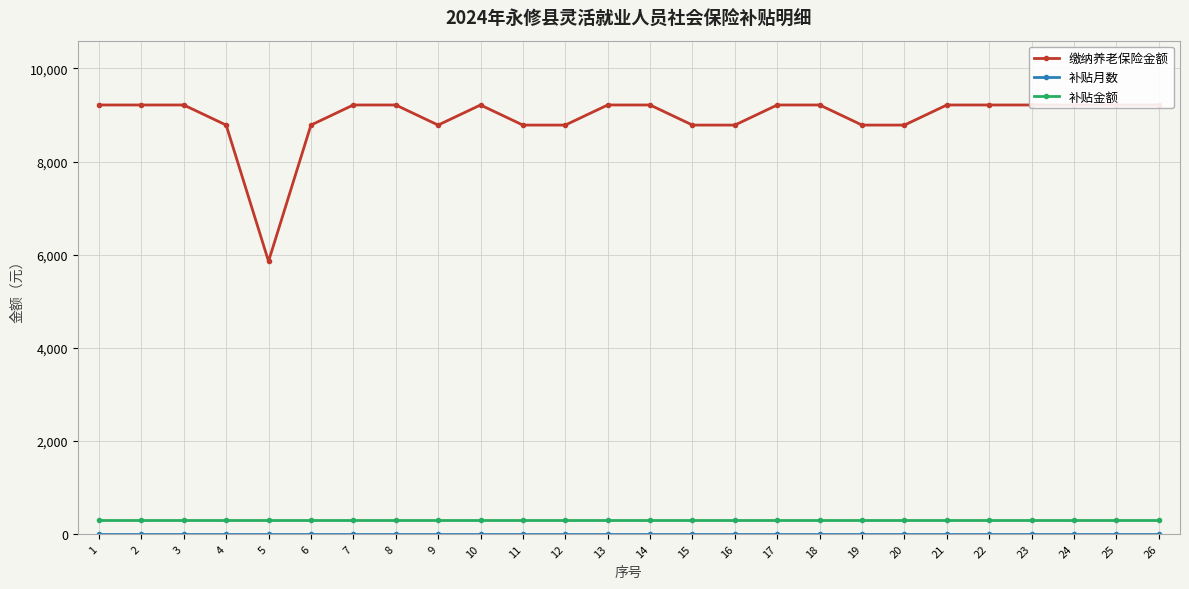

What is the average value of the 补贴月数 series?

2